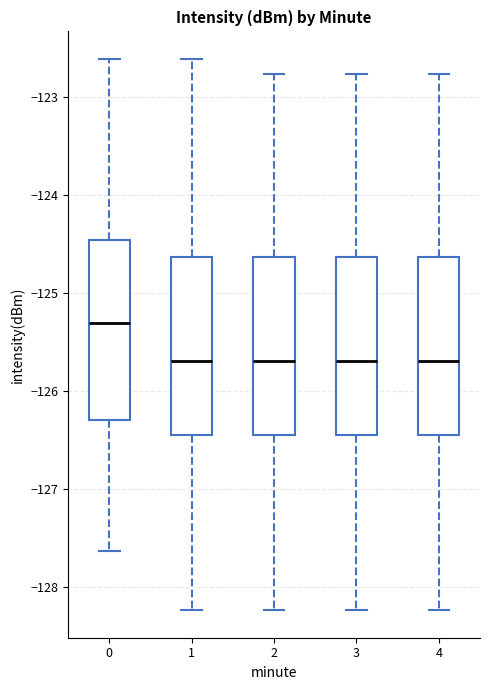

Which box has the highest median line?

0